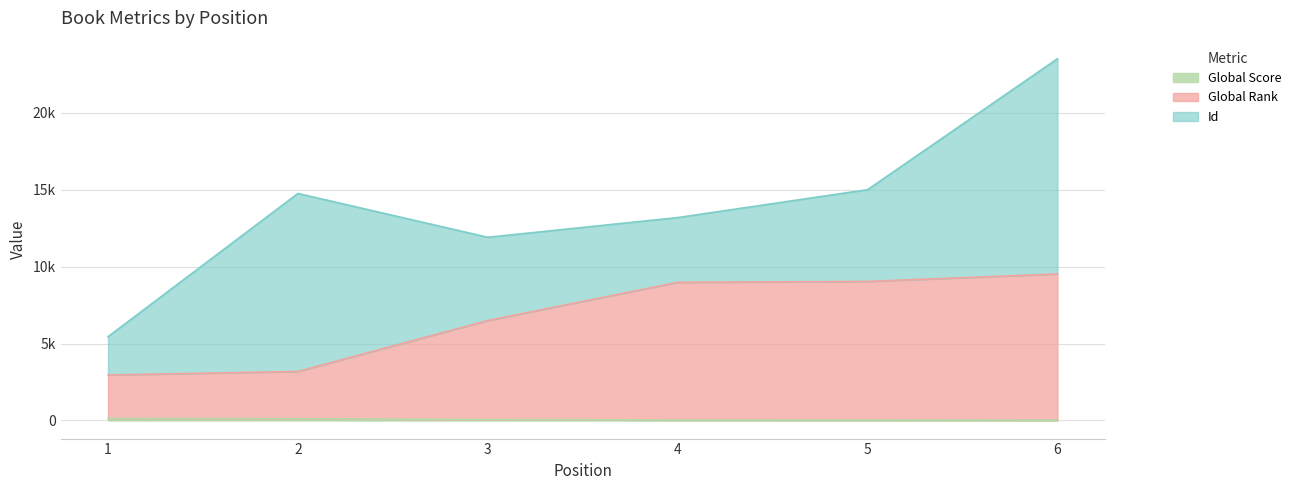

The value of Global Score at 3 is 91. True or false?

False